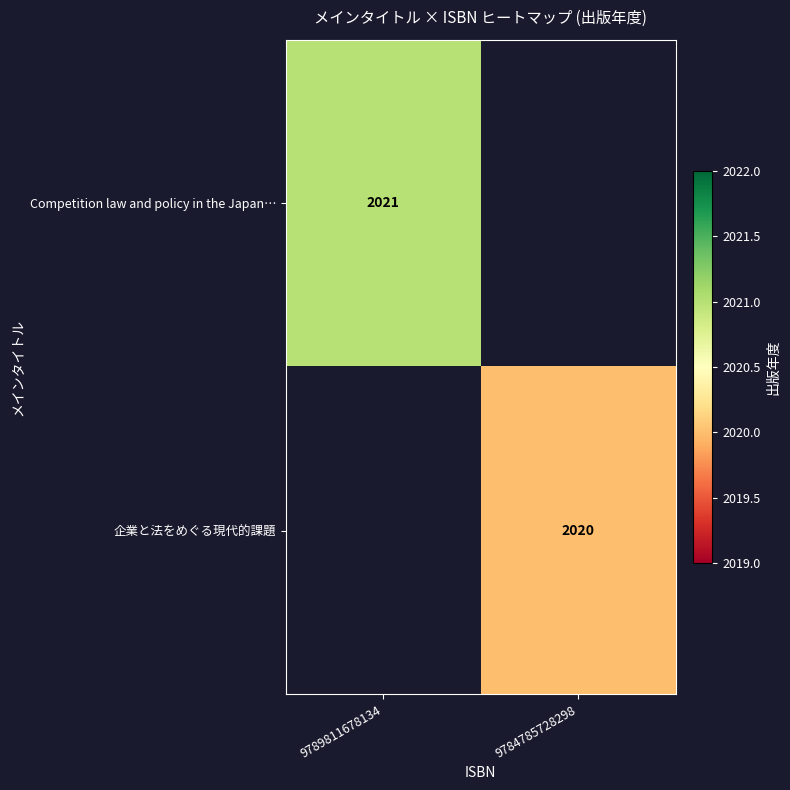

True or false: 企業と法をめぐる現代的課題 has a value of 2020 at 9784785728298.

True